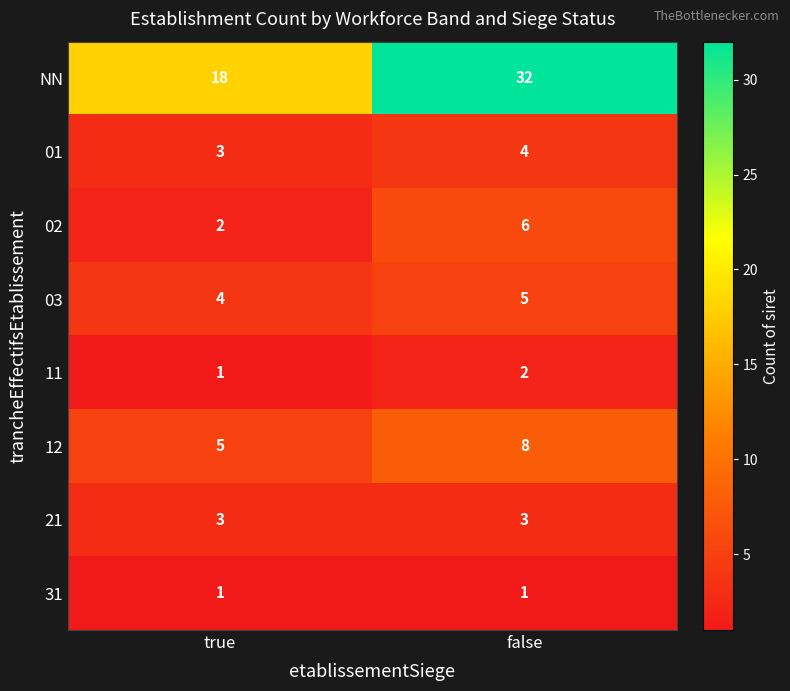

At which label is 03 closest to 4?

true